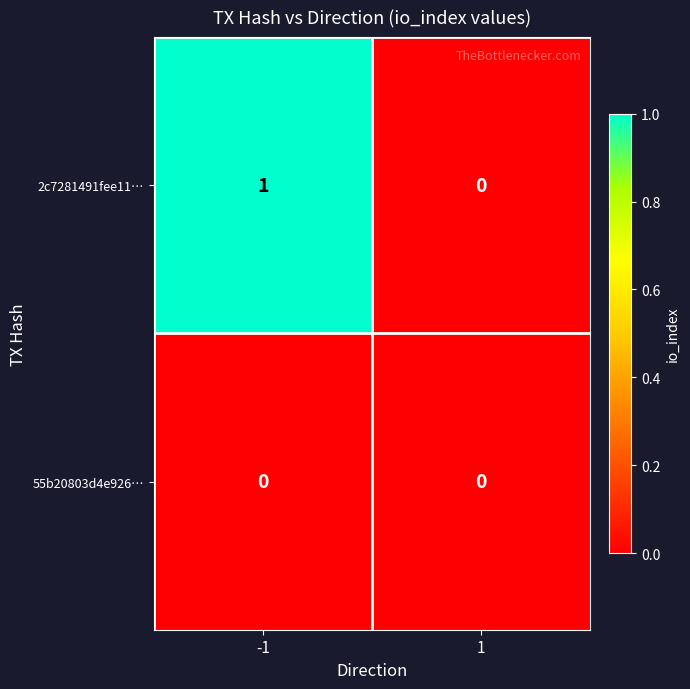

Rank the series by their maximum value, from highest to lowest.

2c7281491fee11…, 55b20803d4e926…